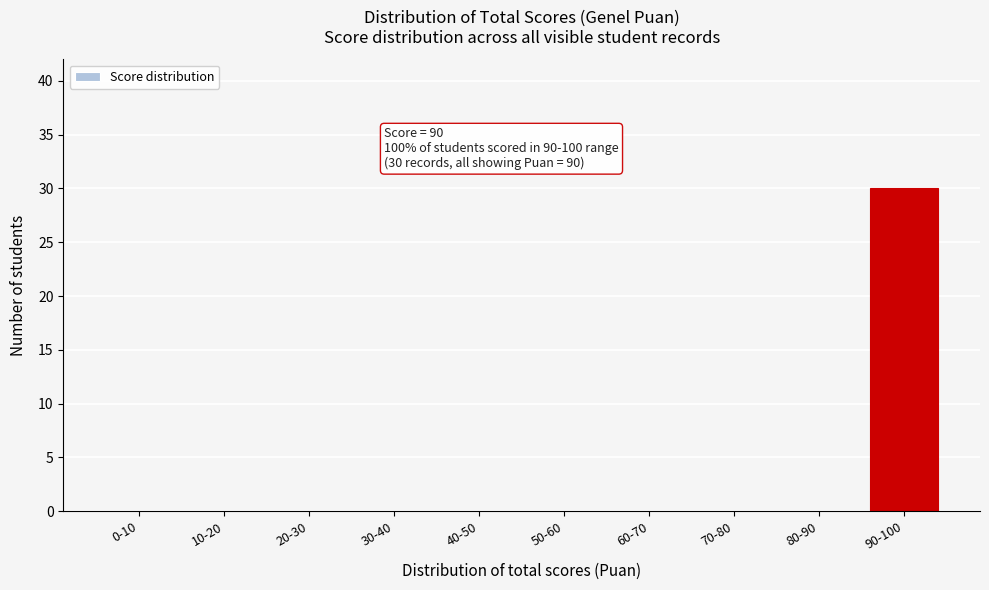

Reading left to right, list all the values displayed in this chart.

0-10=0	10-20=0	20-30=0	30-40=0	40-50=0	50-60=0	60-70=0	70-80=0	80-90=0	90-100=30